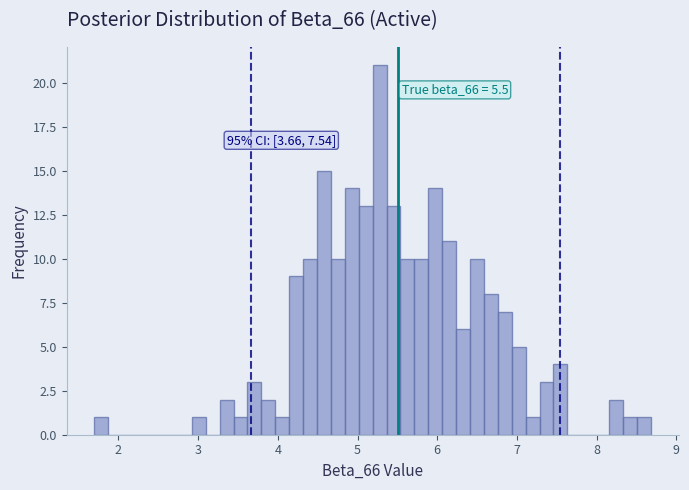

Read against the x-axis, roughly where is the centre of the tallest bar?

5.3